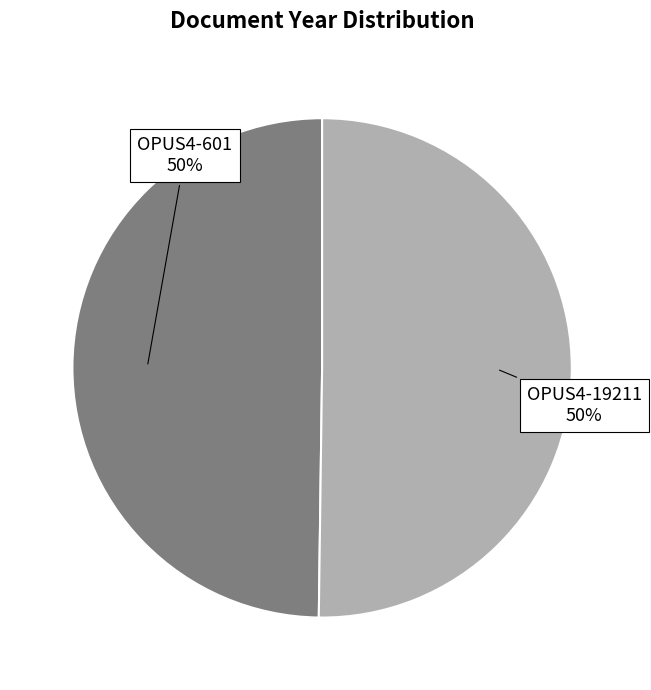

To the nearest percent, what percentage of the pie is OPUS4-19211?

50%